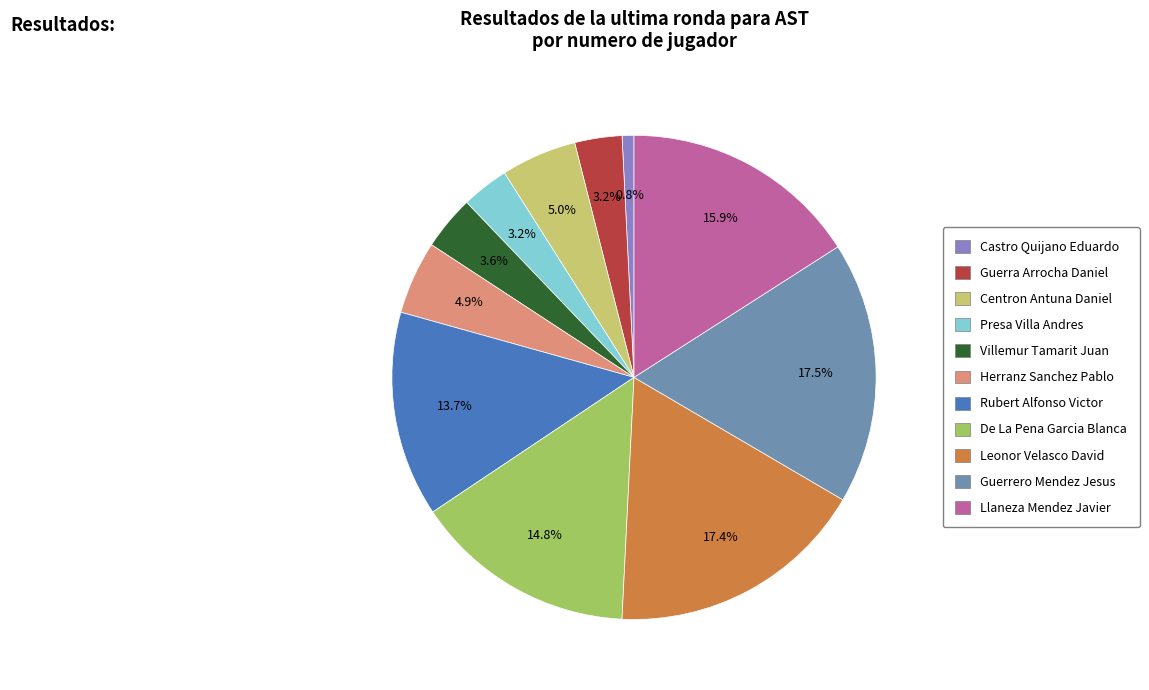

Is it true that Rubert Alfonso Victor is 21% of the pie?

False